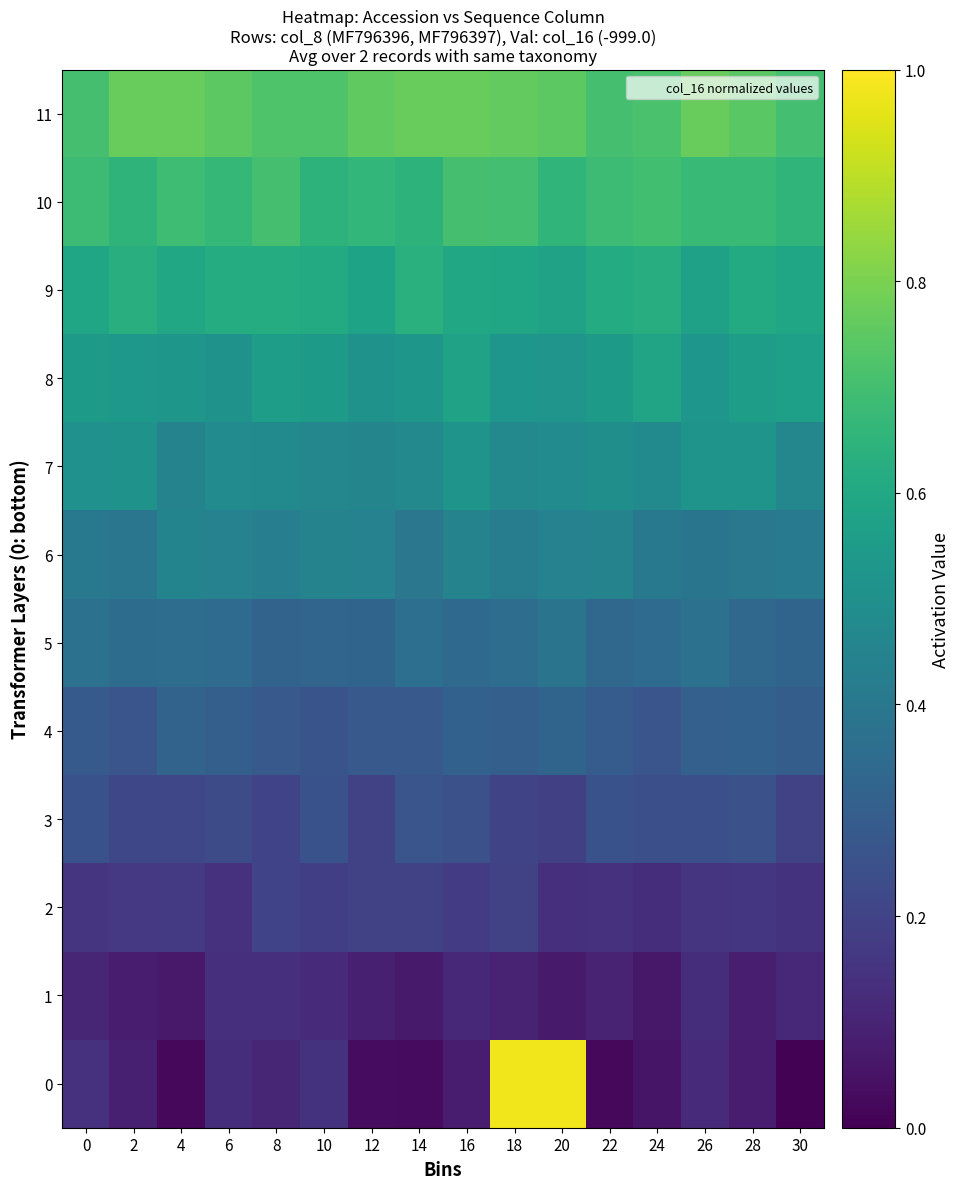

How many distinct data groups are displayed?

12